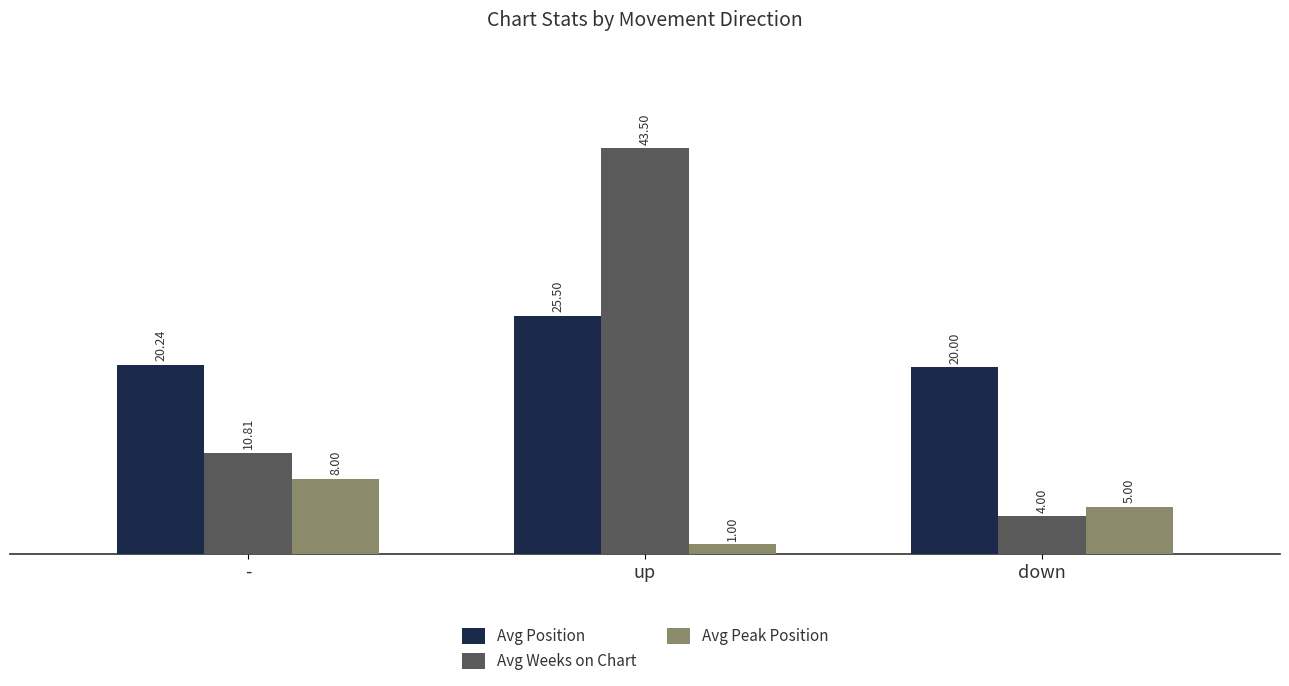

How many distinct data groups are displayed?

3